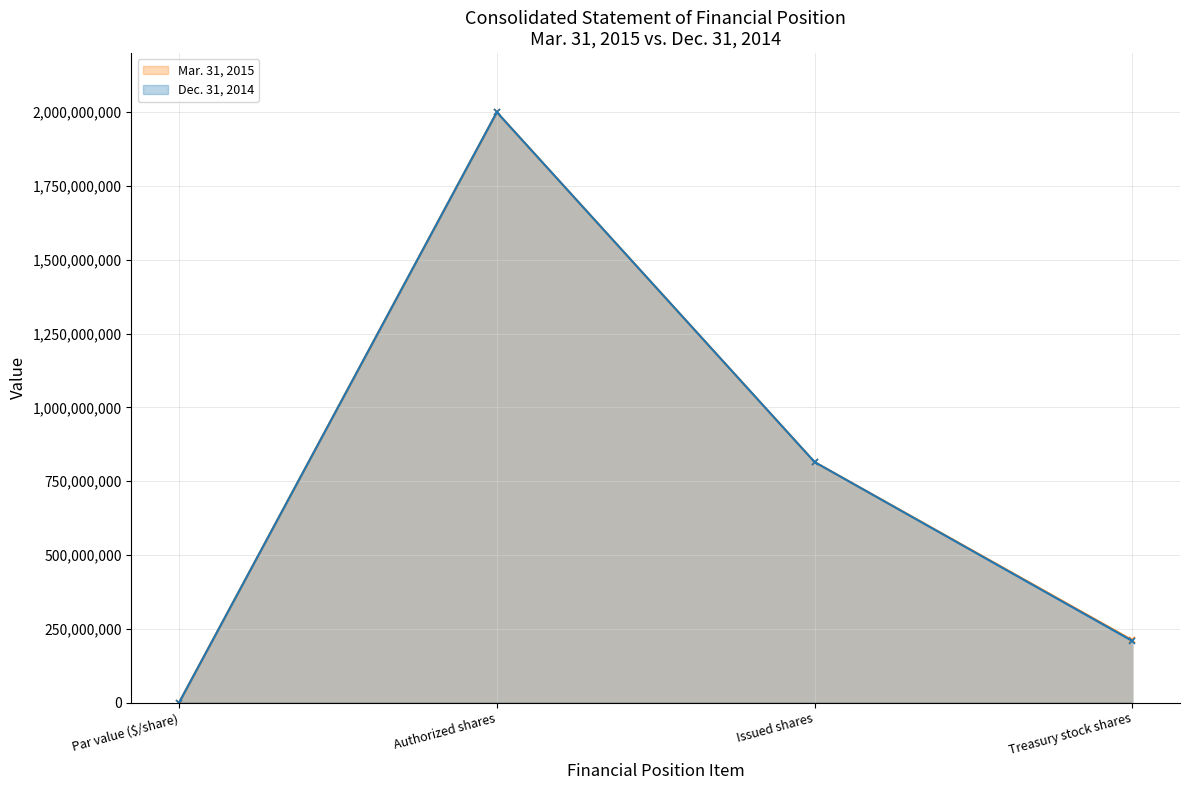

True or false: Dec. 31, 2014 and Mar. 31, 2015 cross at least once.

False